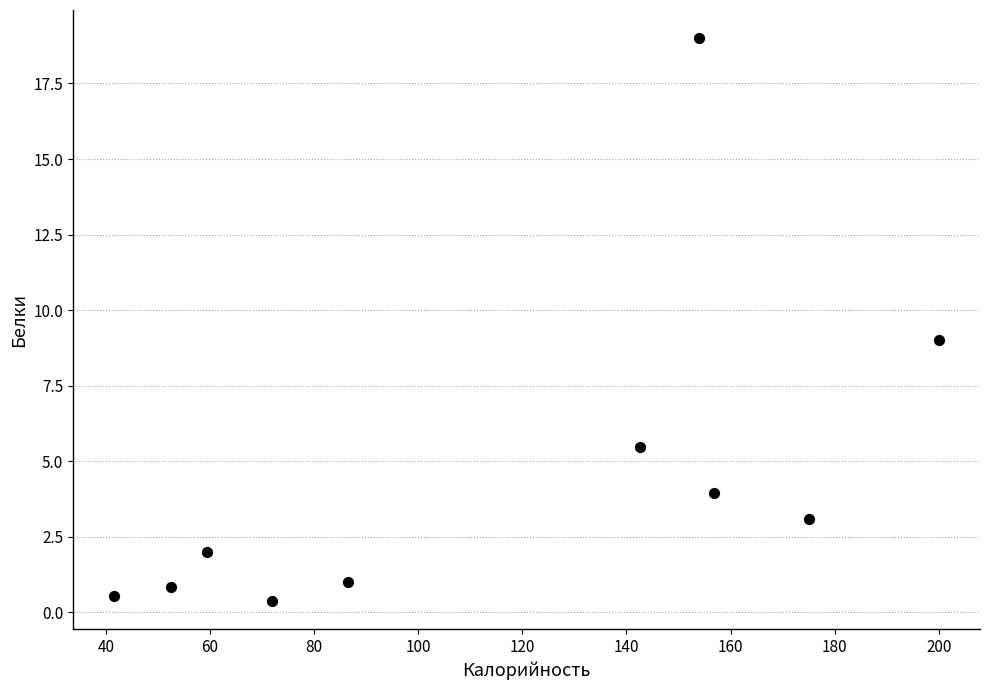

What is the range of X values (max minus min)?

158.4